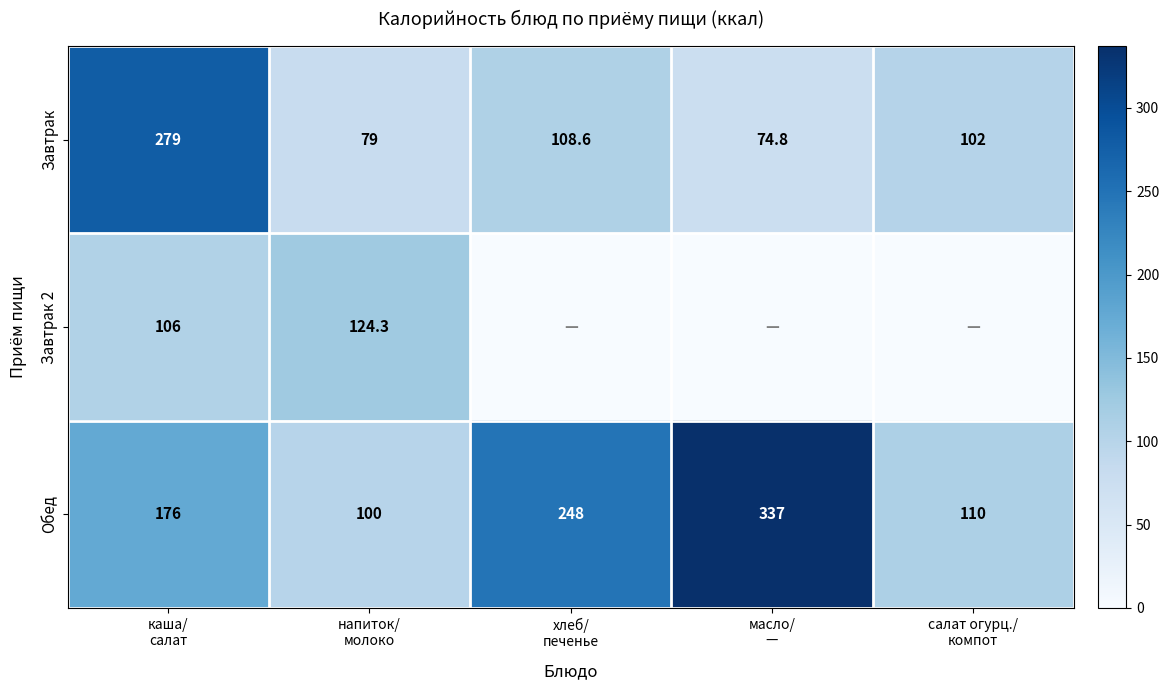

How many series are shown in this chart?

3